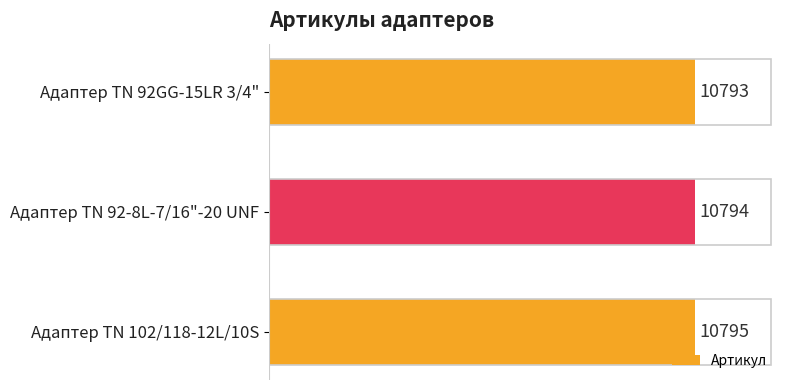

What is the maximum value shown in the chart?

10795